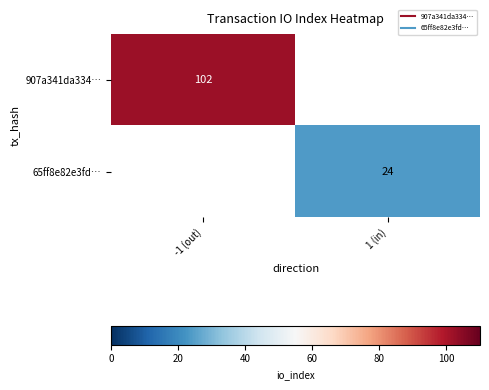

Which label corresponds to the largest value in the chart?

-1 (out)